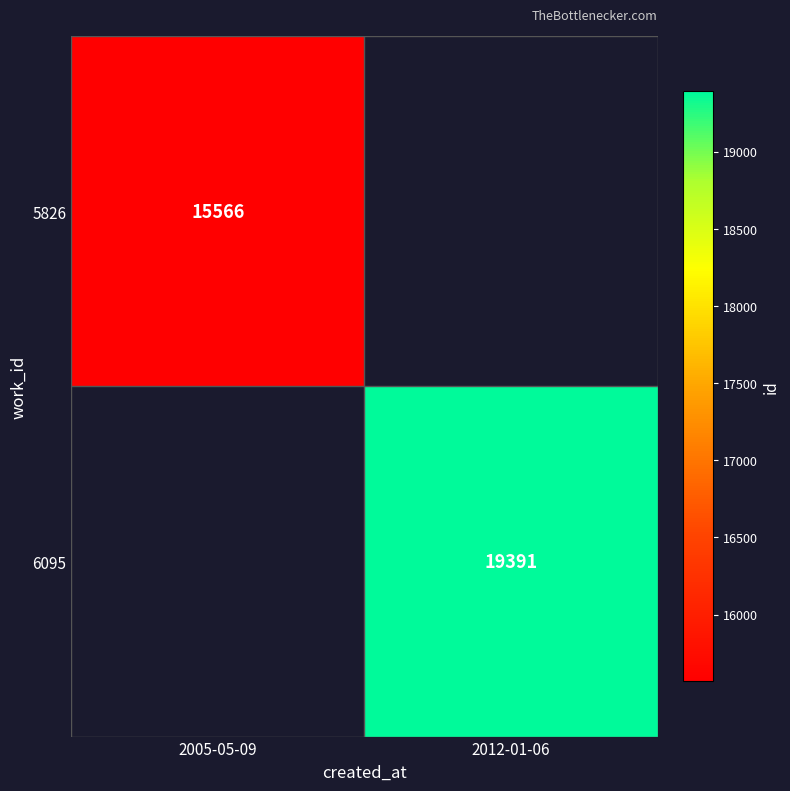

Is the value of 5826 at 2005-05-09 greater than the value of 6095 at 2012-01-06?

No